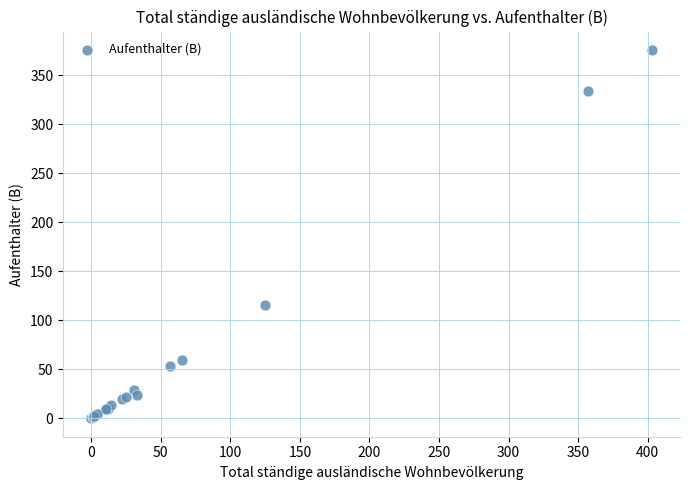

What Y value in the scatter plot is closest to 188?

116